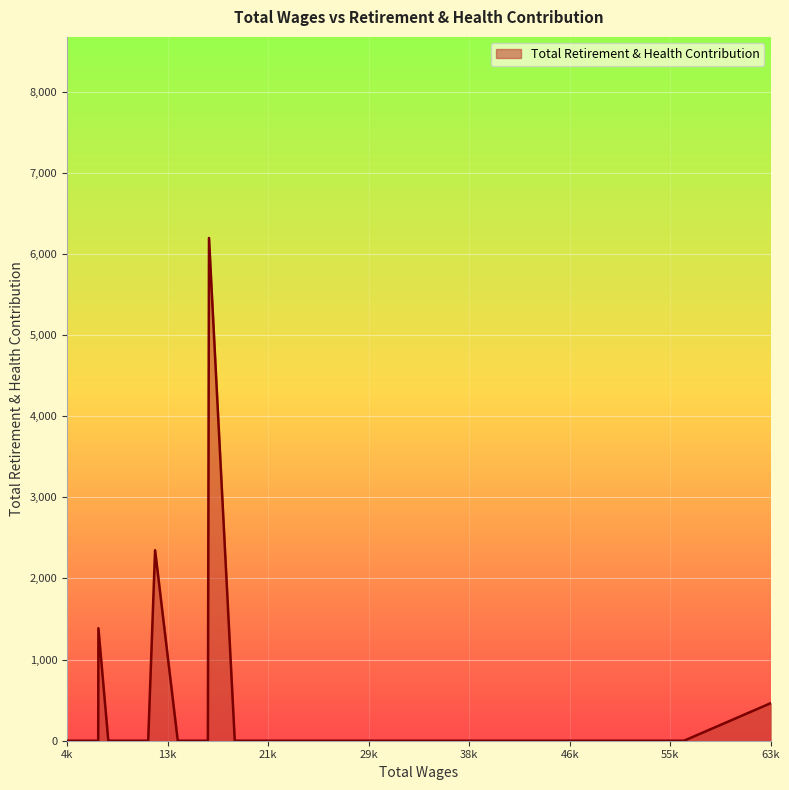

What is the greatest value displayed?

6195